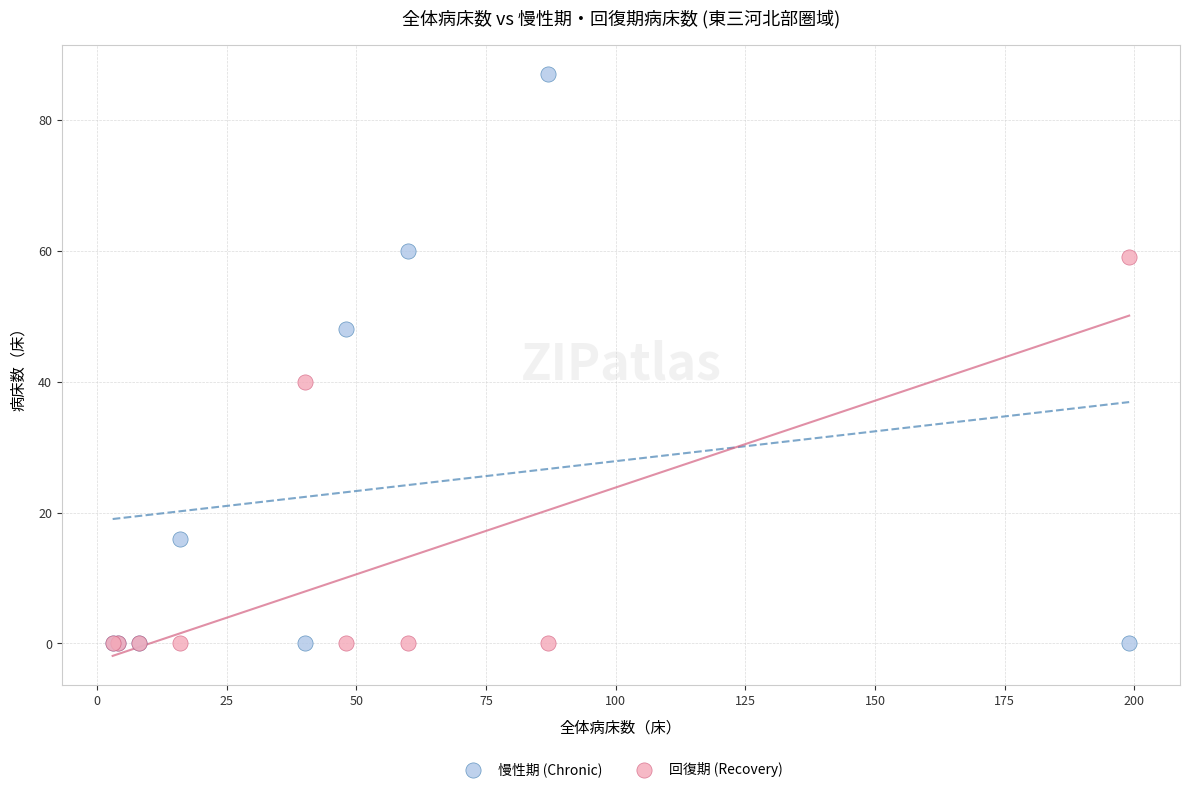

Across all series, what Y value is closest to 43?

40